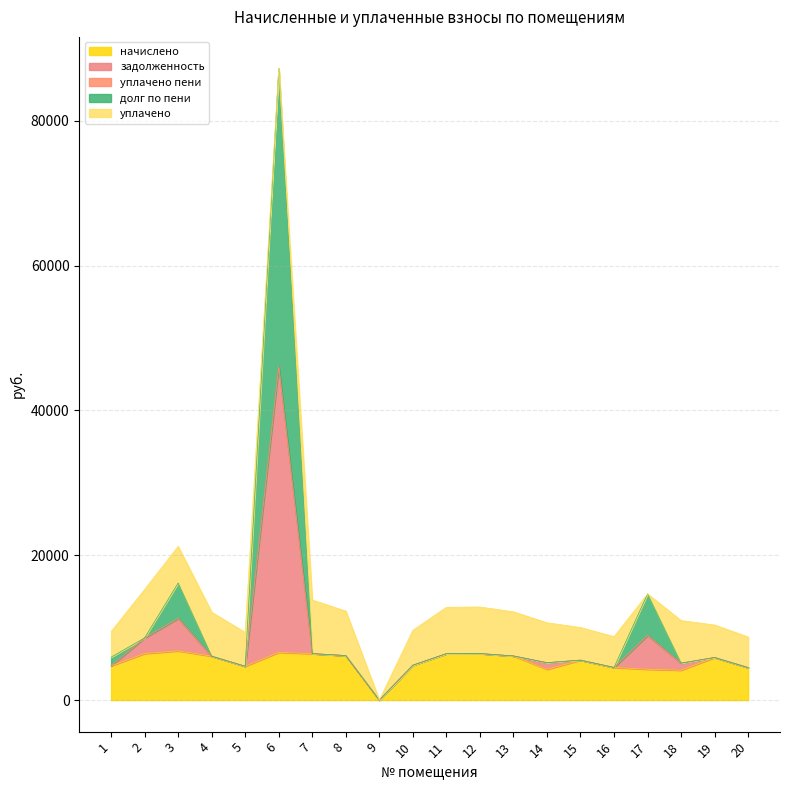

What is the highest value of the начислено series?

6789.6